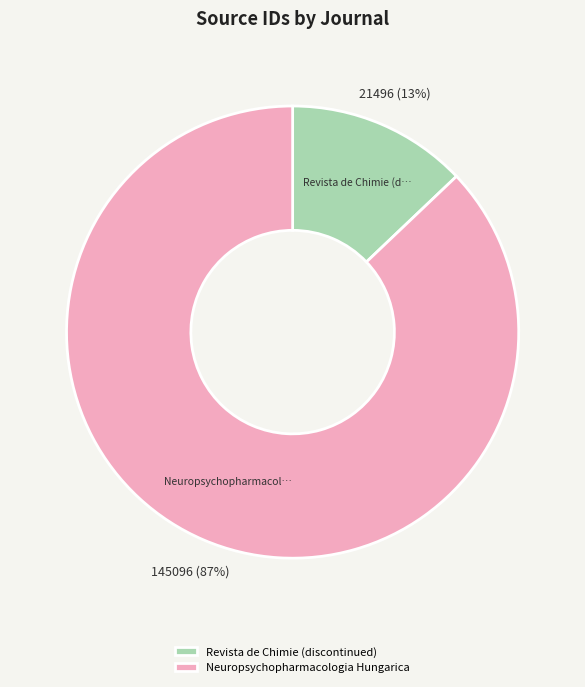

To the nearest percent, what is the combined percentage of Neuropsychopharmacologia Hungarica and Revista de Chimie (discontinued)?

100%